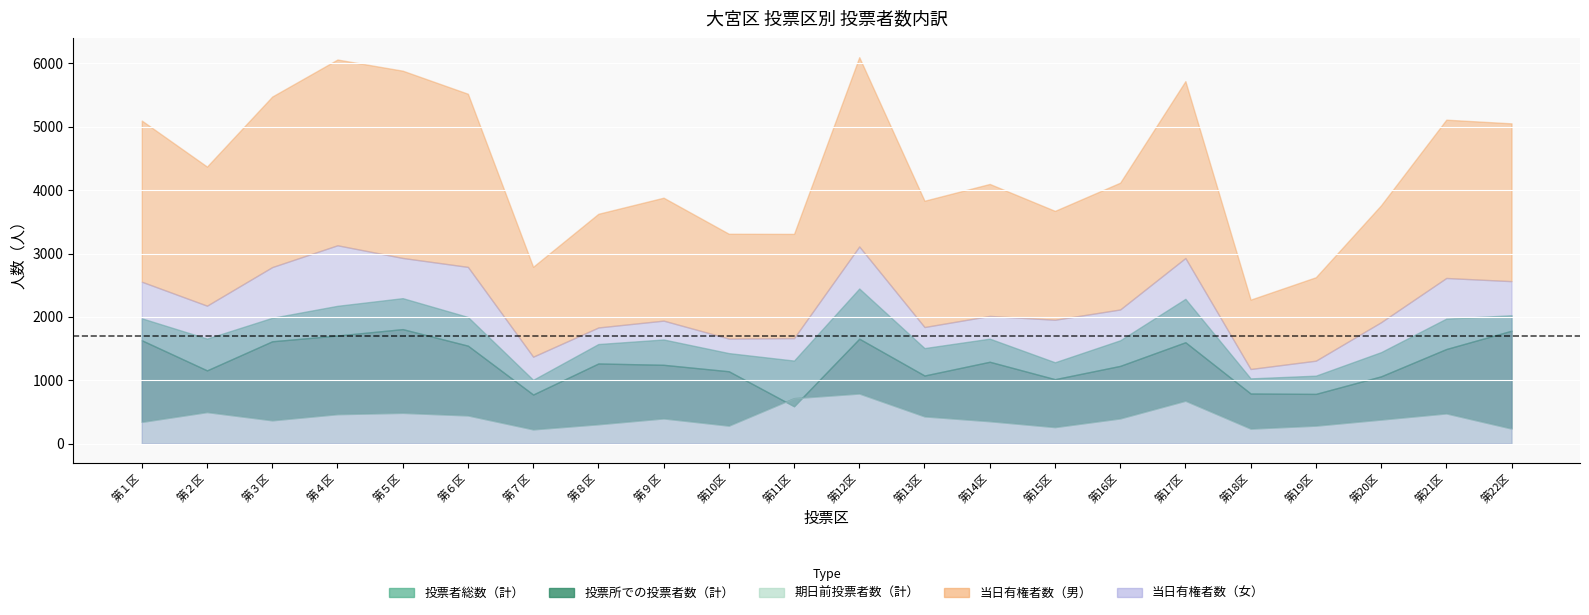

Which series changed the most between 第５区 and 第８区?

当日有権者数（男）